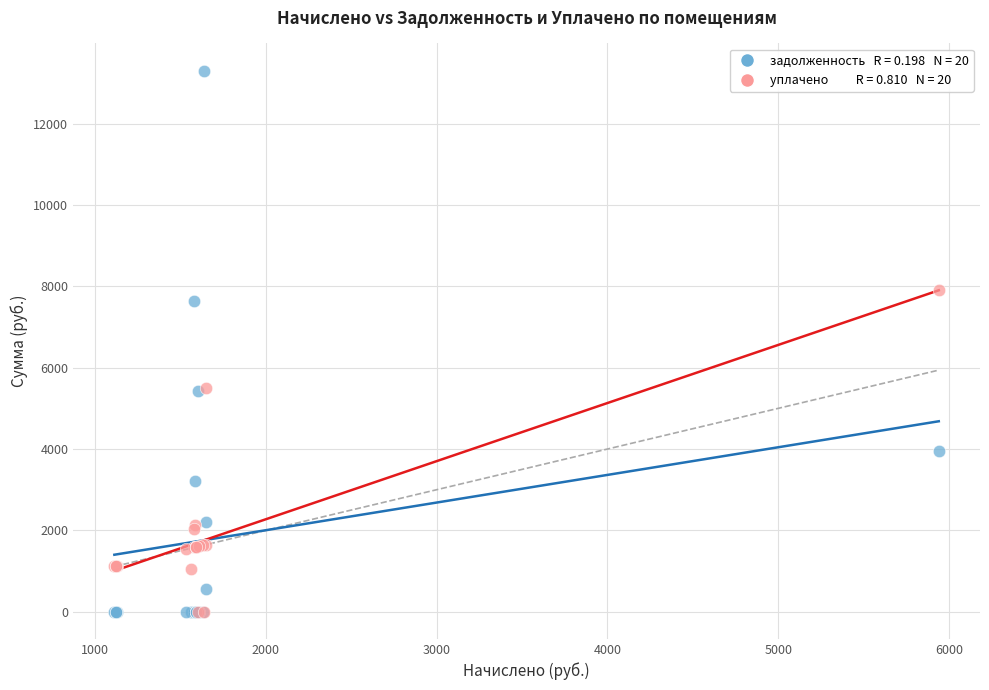

Across all series, what Y value is closest to 6651?

7649.2